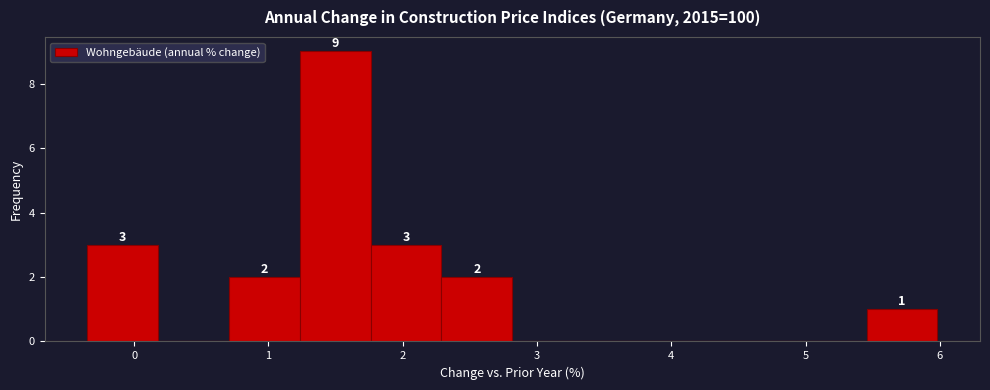

Over which range of the x-axis is the bar tallest?

1.2 to 1.8